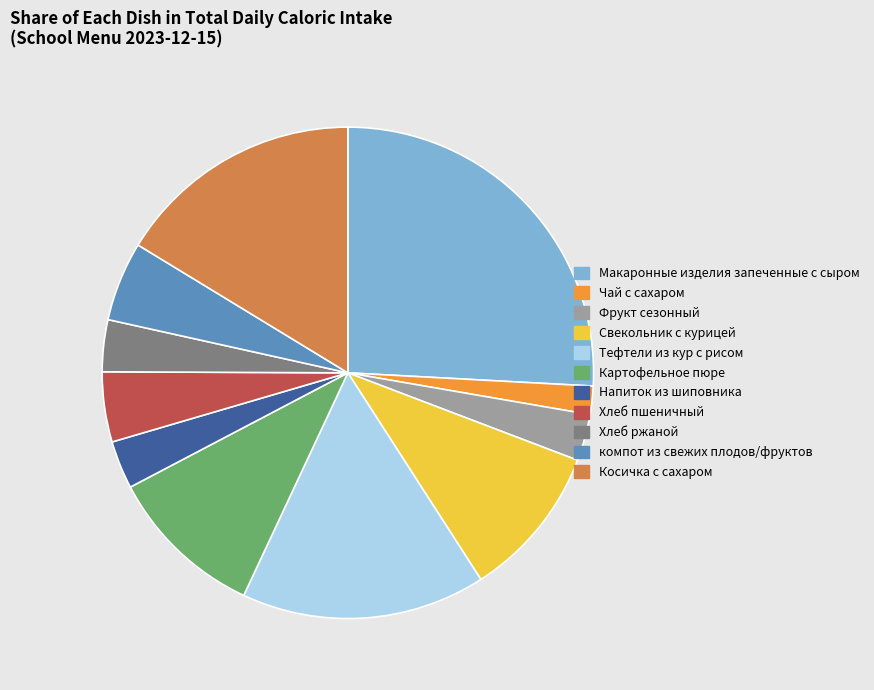

What is the smallest slice in the pie chart?

Чай с сахаром